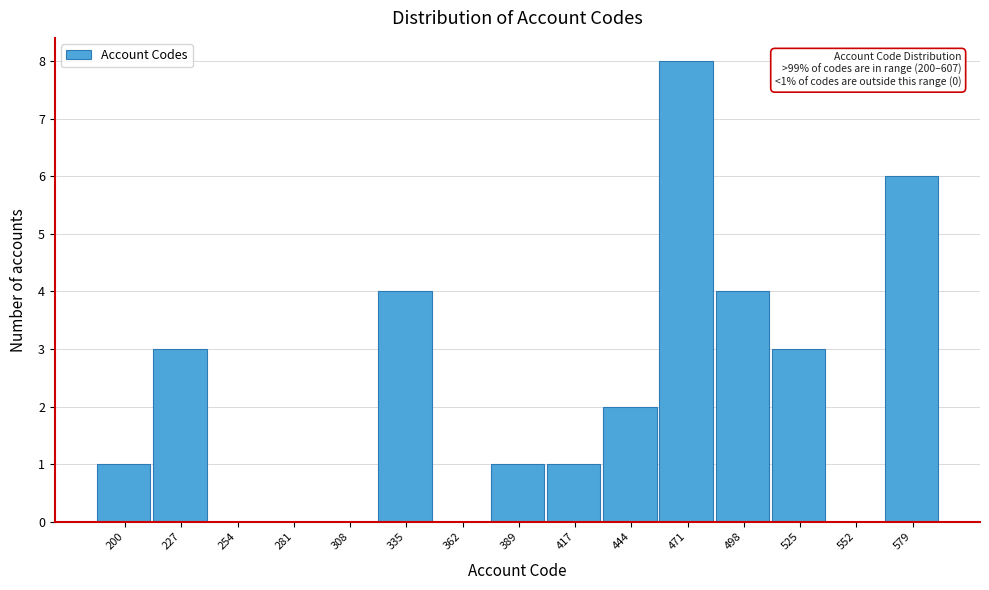

Reading left to right, list all the values displayed in this chart.

200=1	227=3	254=0	281=0	308=0	335=4	362=0	389=1	417=1	444=2	471=8	498=4	525=3	552=0	579=6